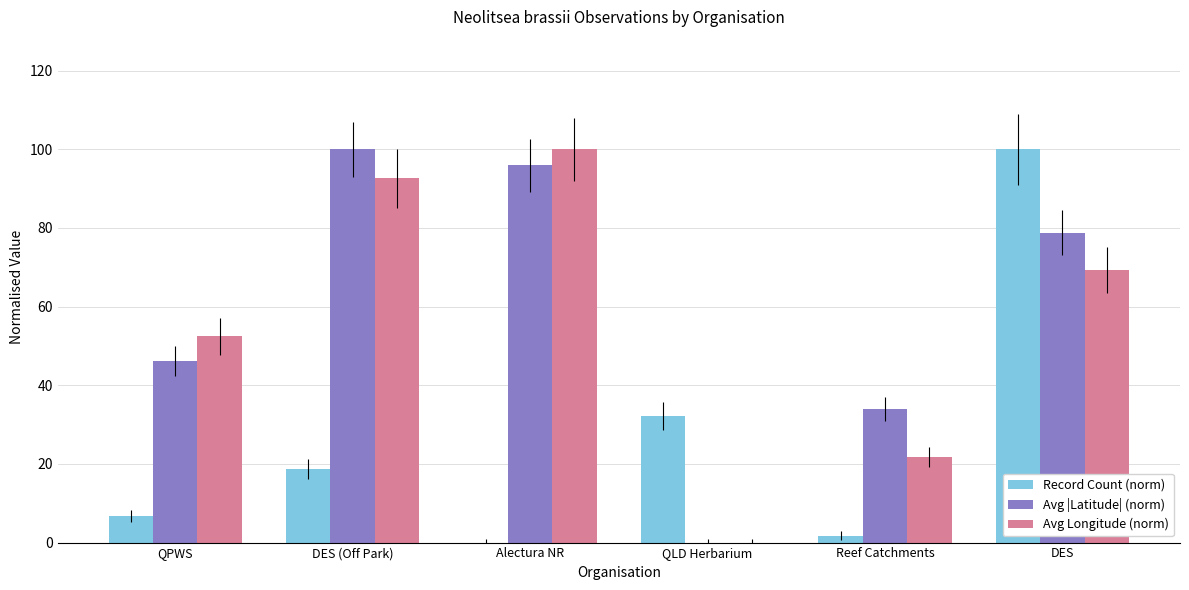

Count the number of data series in this chart.

3